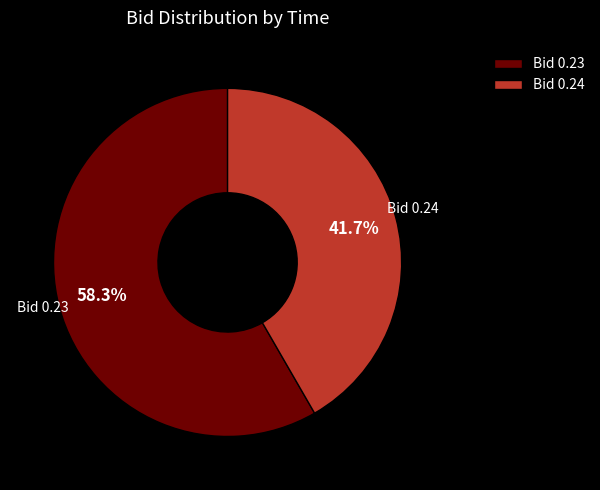

Which category accounts for the majority?

Bid 0.23